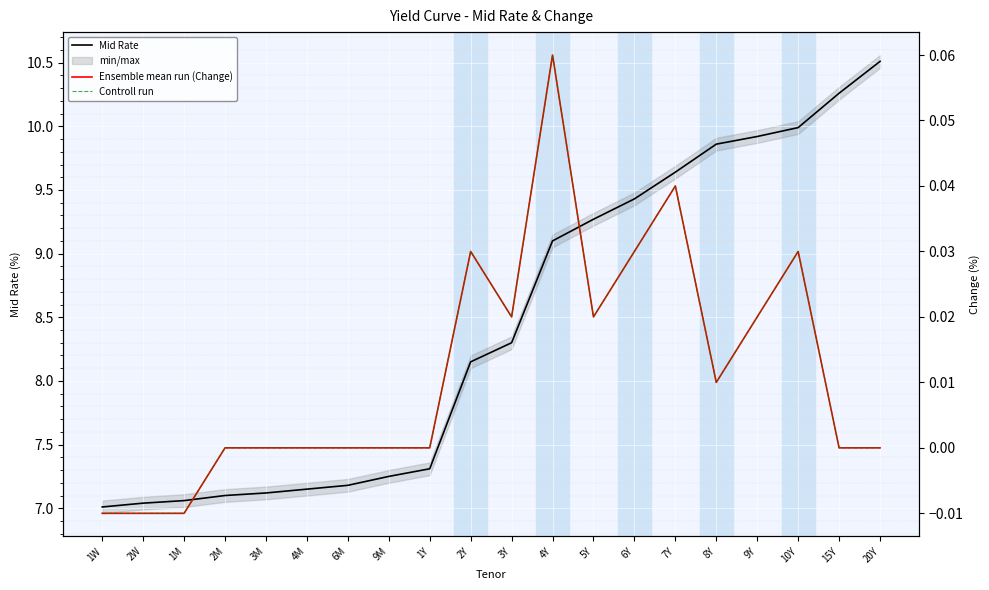

Between 1M and 5Y, which is larger?

5Y